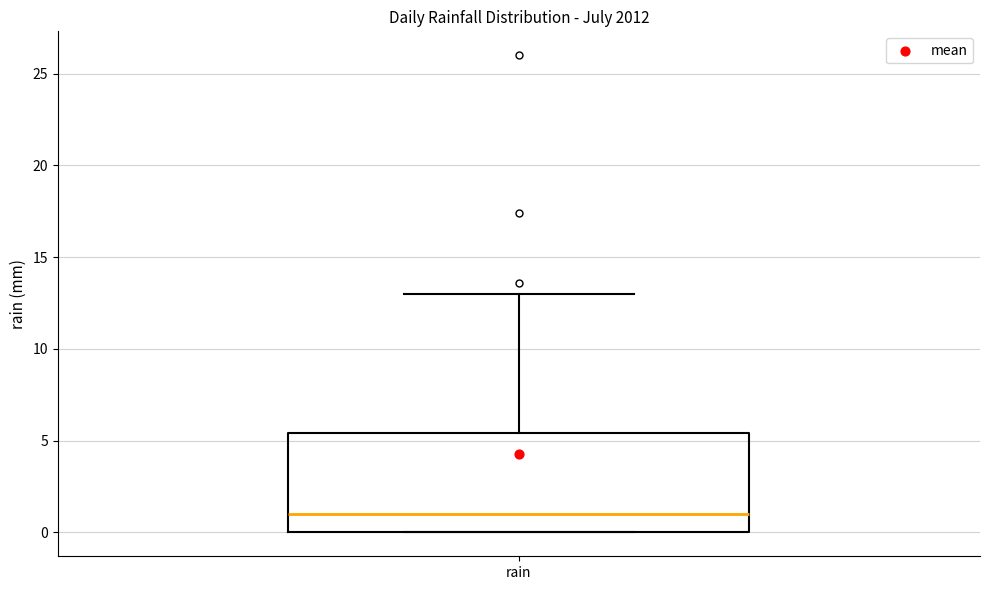

Transcribe this box plot: give where the median line is, the range the box spans, and where the two whiskers end, as read against the y-axis. The values are not printed on the chart, so give them approximately, as read against the axis.

median 1.0, box 0.0 to 5.5, whiskers 0.0 to 13.0